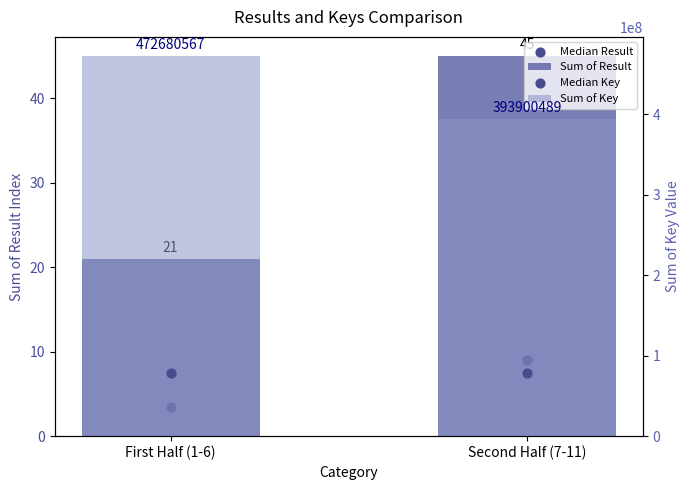

Which series reaches the minimum Y coordinate?

Median Result